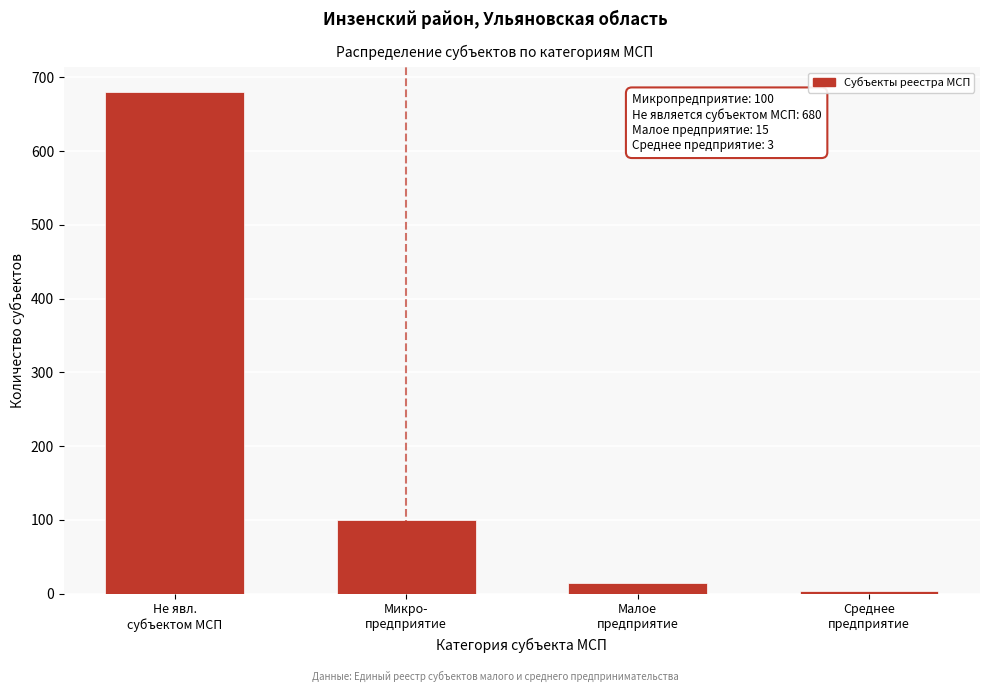

Reading left to right, list all the values displayed in this chart.

680	100	15	3